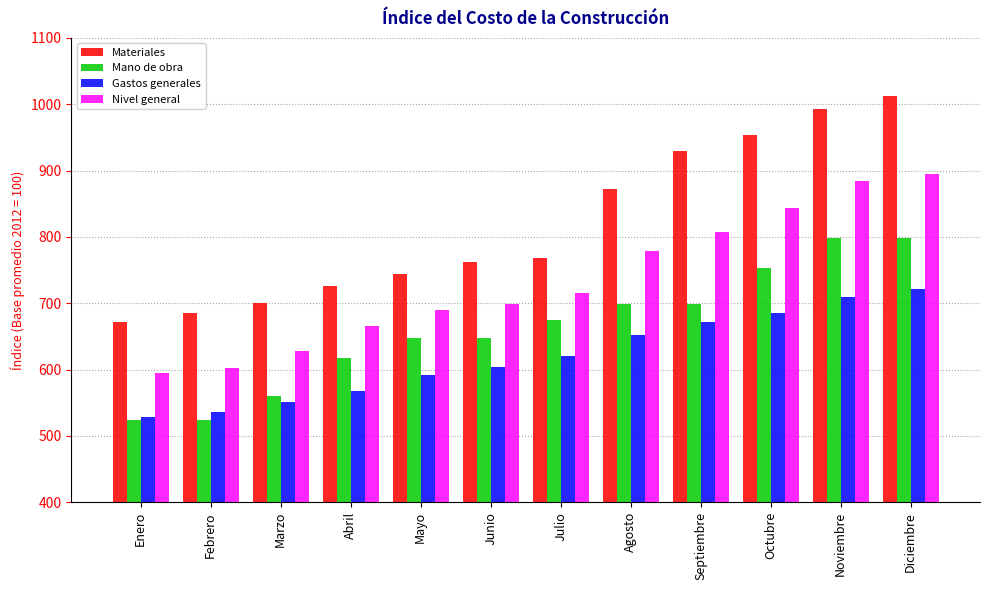

What position from the right is Agosto?

5